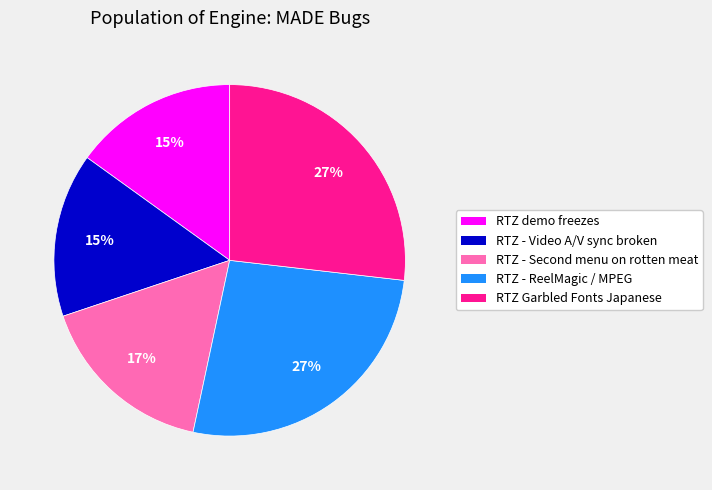

Is it true that RTZ demo freezes is 15% of the pie?

True